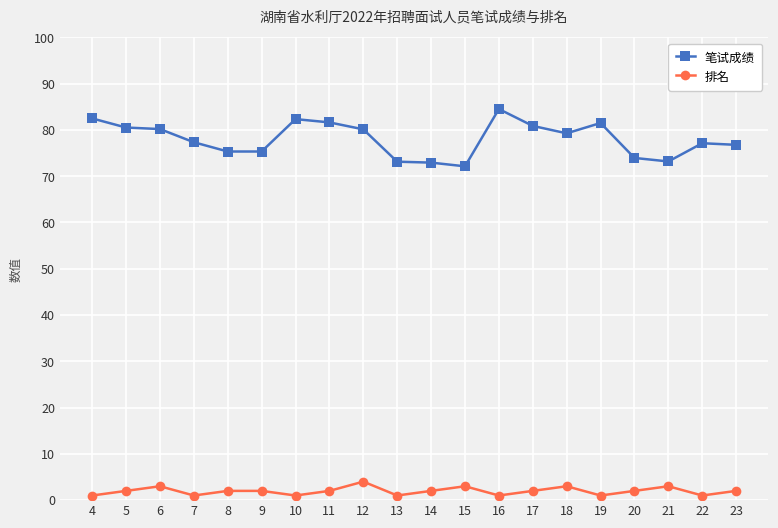

At which label does 笔试成绩 reach its peak?

16